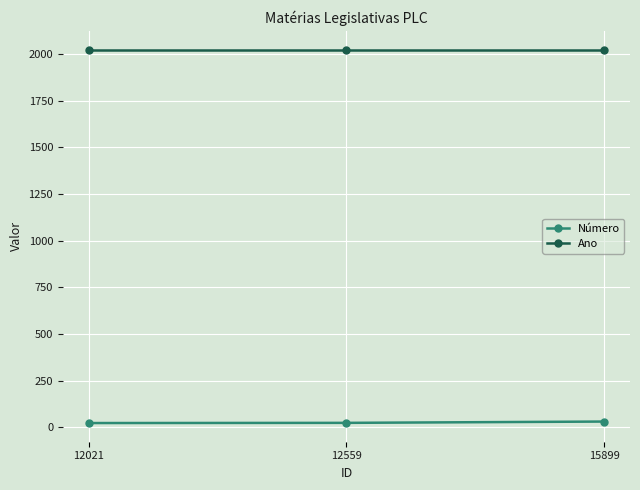

What is the sum of all Ano values?

6072